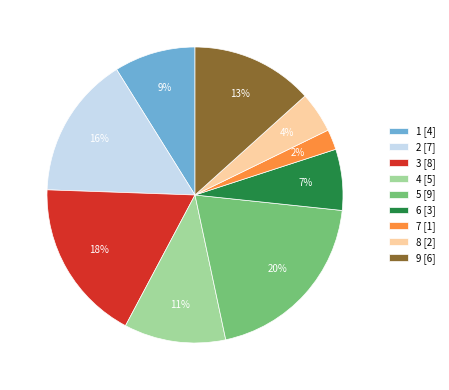

Rank the categories by value from lowest to highest.

7 [1], 8 [2], 6 [3], 1 [4], 4 [5], 9 [6], 2 [7], 3 [8], 5 [9]